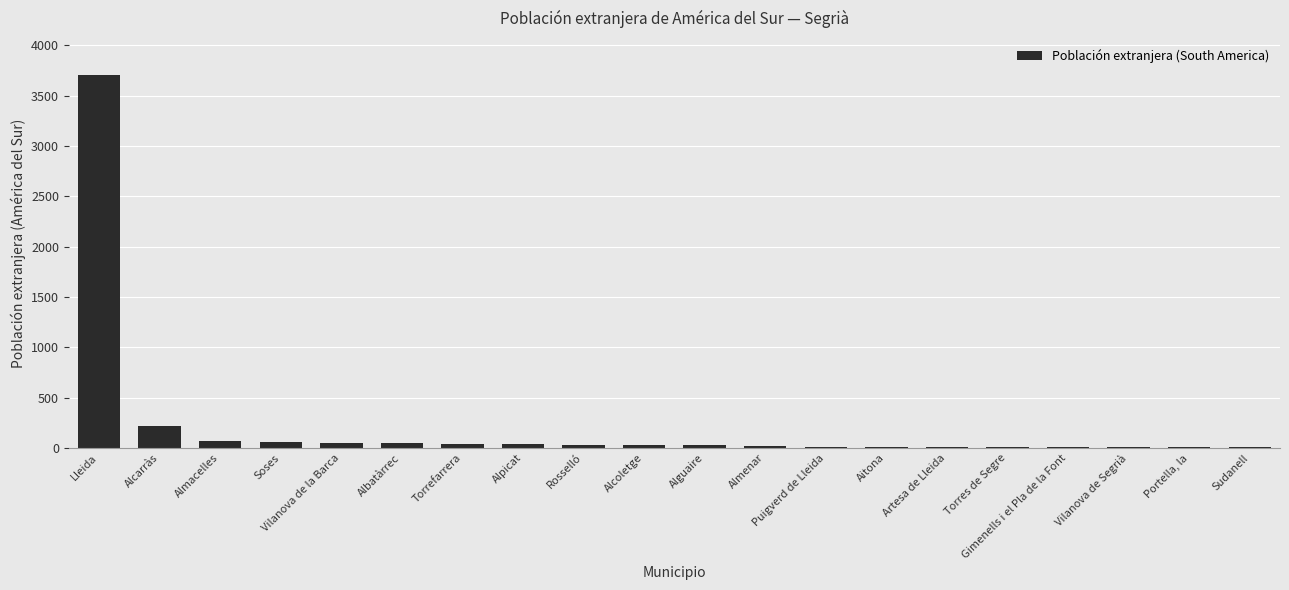

What is the ratio of the value at Portella, la to the value at Vilanova de Segrià?

1.0